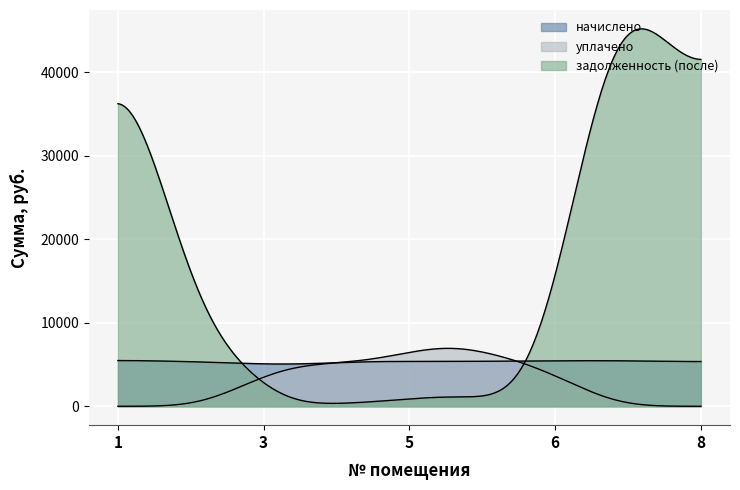

What is the sum of the уплачено values at 4 and 3?

10264.5